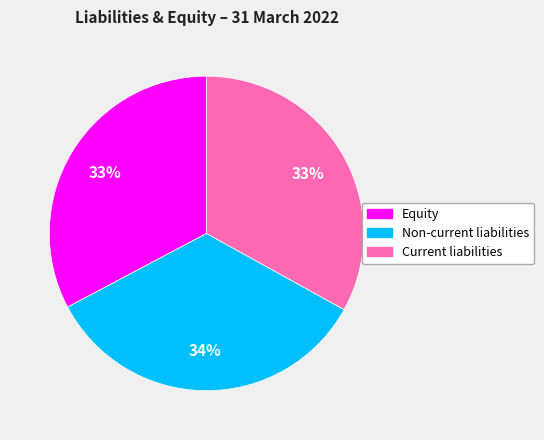

Combined, do Equity and Non-current liabilities account for over 50%?

Yes